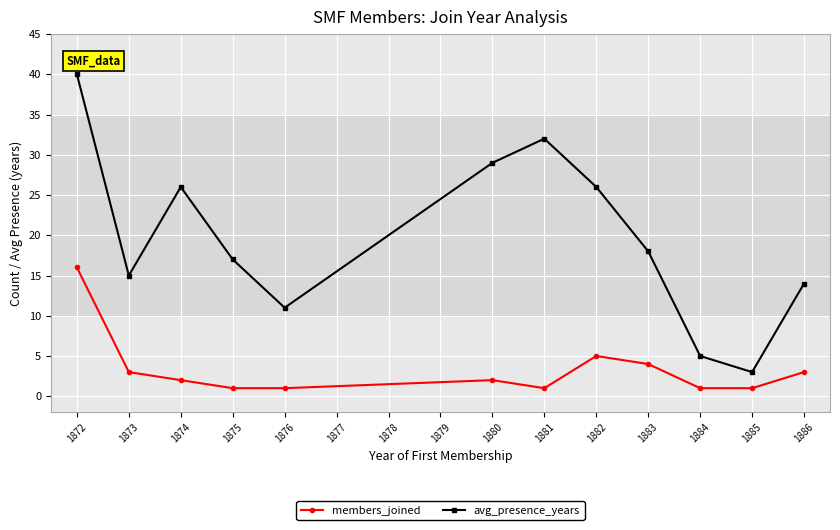

Which series has the largest total across all categories?

avg_presence_years